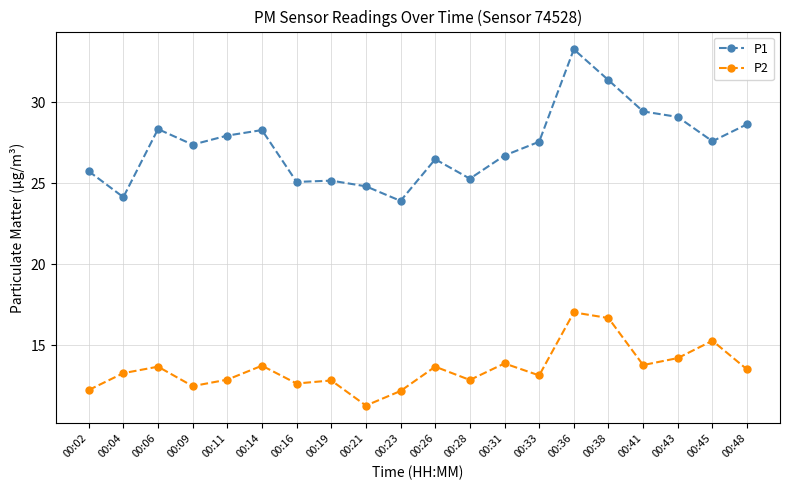

Rank the series by their maximum value, from lowest to highest.

P2, P1